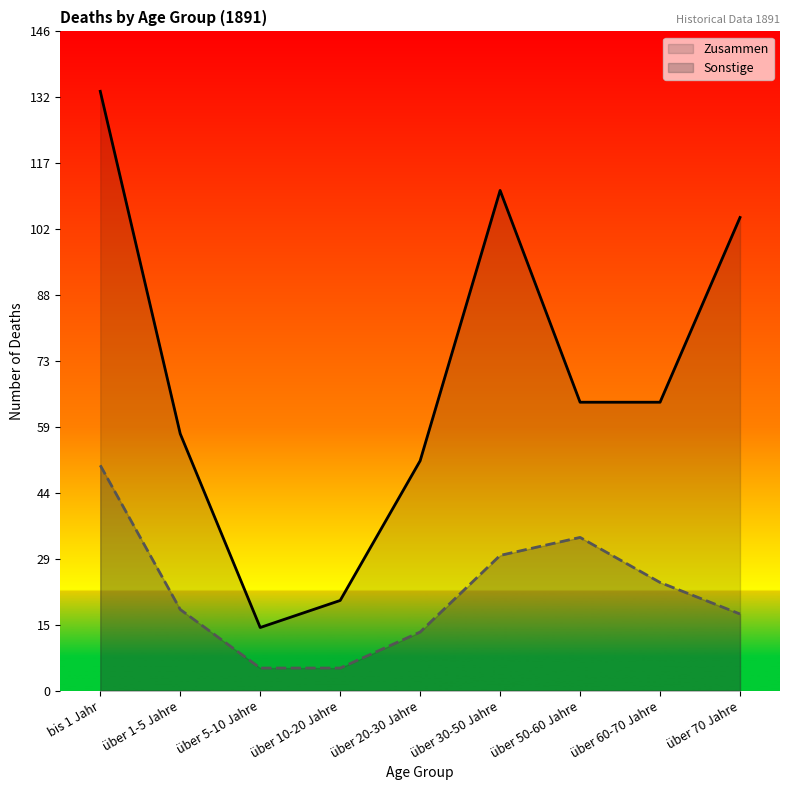

Rank the categories by Sonstige value from highest to lowest.

bis 1 Jahr, über 50-60 Jahre, über 30-50 Jahre, über 60-70 Jahre, über 1-5 Jahre, über 70 Jahre, über 20-30 Jahre, über 5-10 Jahre, über 10-20 Jahre